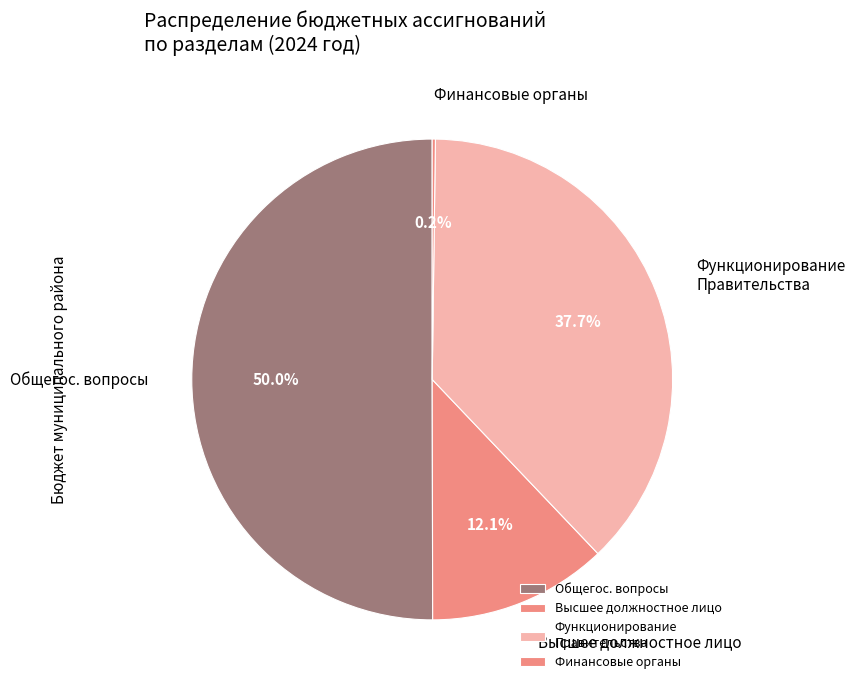

Which slice is the largest?

Общегос. вопросы